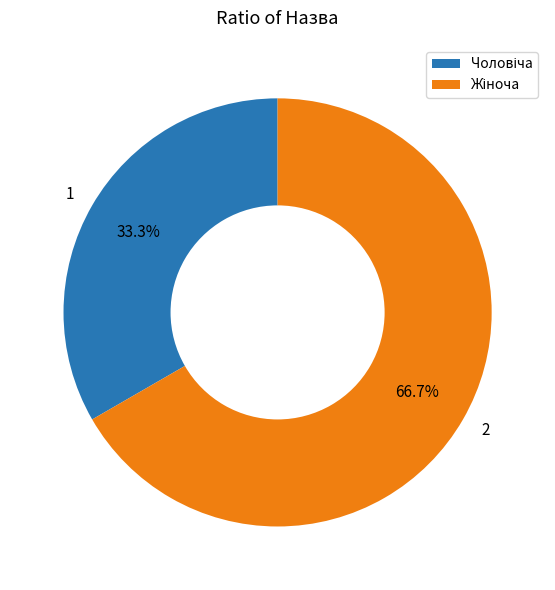

Rank the categories by value from lowest to highest.

Чоловіча, Жіноча